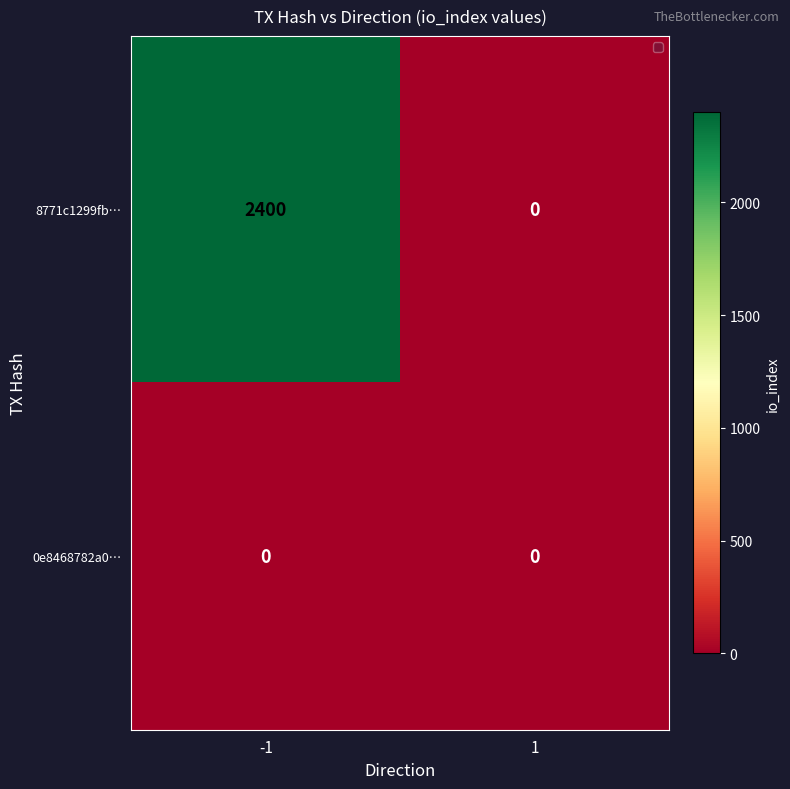

How many categories are shown in the chart?

2